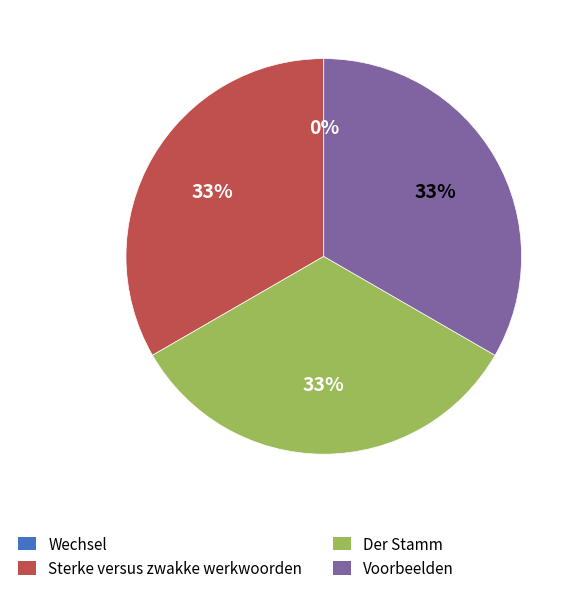

What is the ratio of the value at Der Stamm to the value at Voorbeelden?

1.0